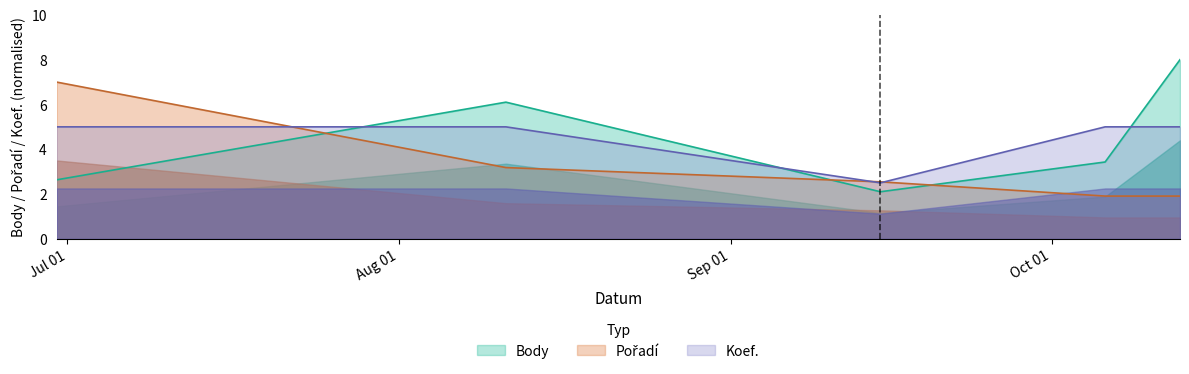

Which series ends up on top after the final intersection of Body and Koef.?

Body